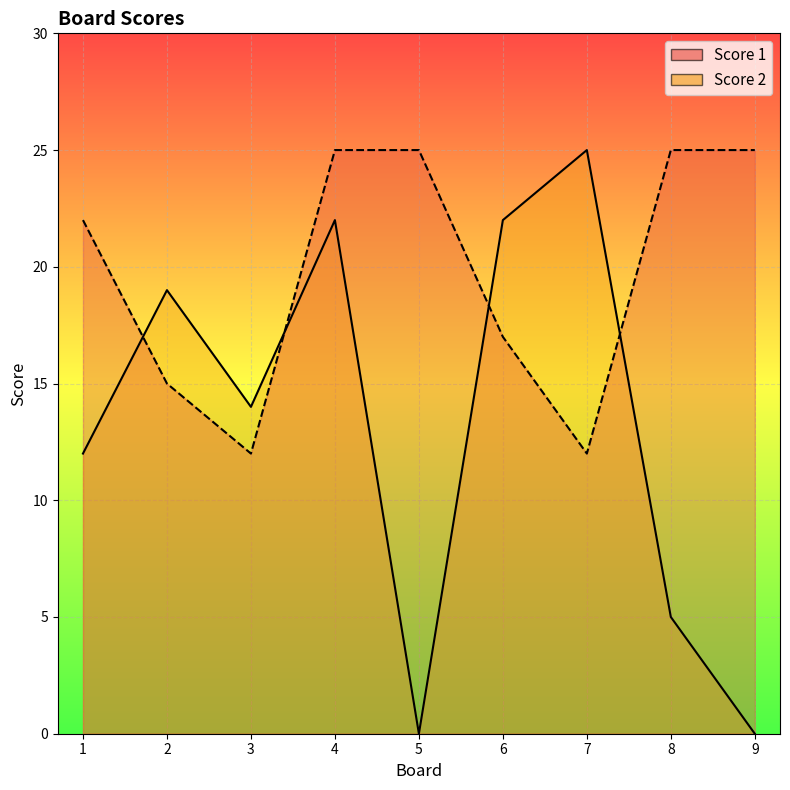

Rank the series at 4 from lowest to highest value.

Score 2, Score 1